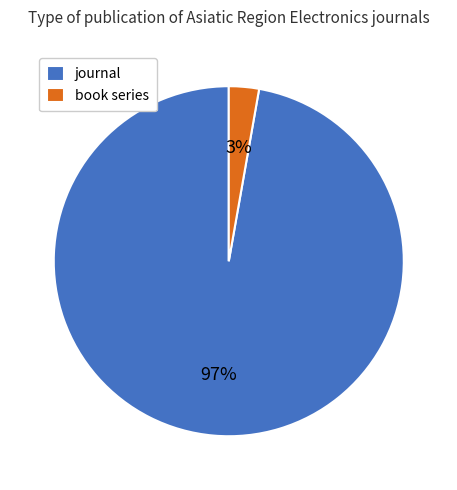

The journal slice represents 83% of the pie. True or false?

False